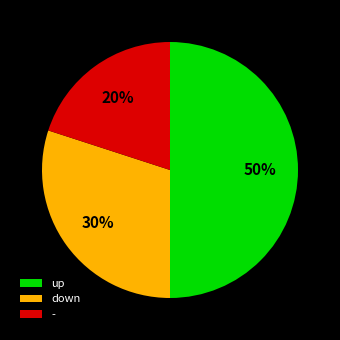

Rank the categories by value from lowest to highest.

-, down, up